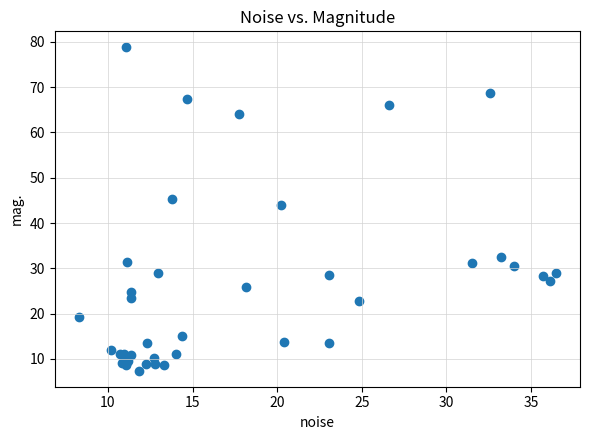

What Y value in the scatter plot is closest to 43?

44.0